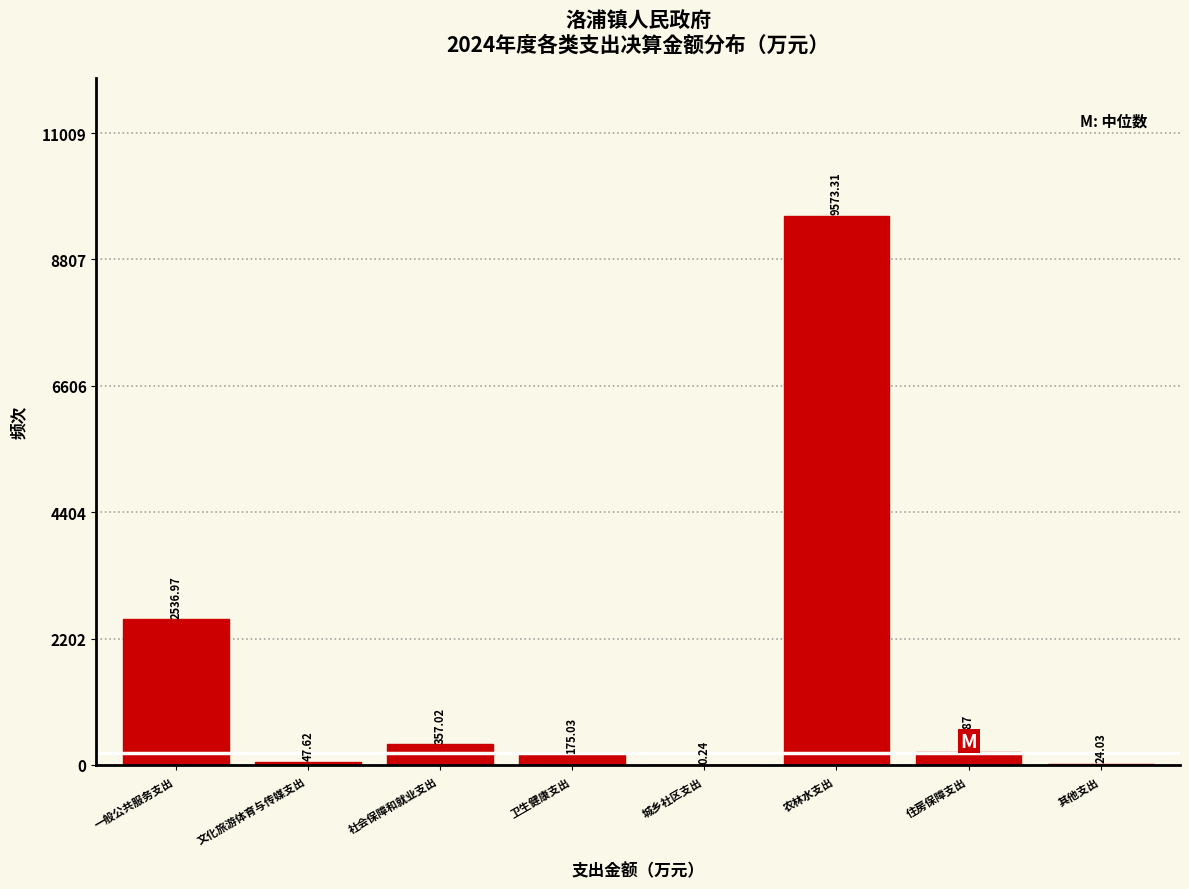

At which category does the chart reach its peak across all series?

农林水支出